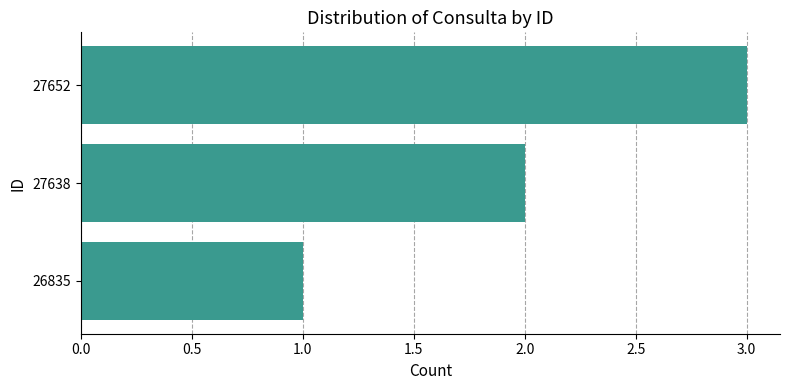

True or false: the data shows 1 at 27652.

False